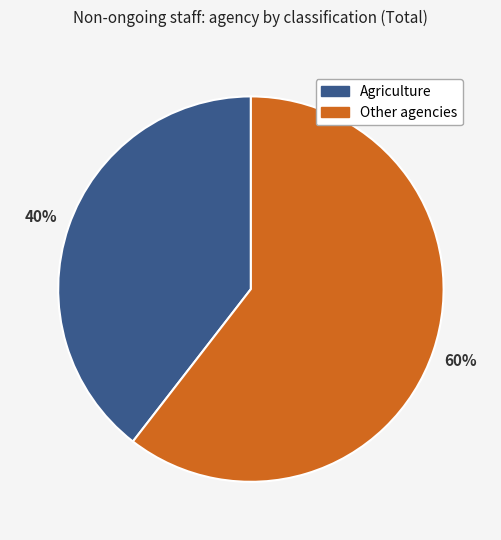

To the nearest percent, what is the average slice percentage?

50%